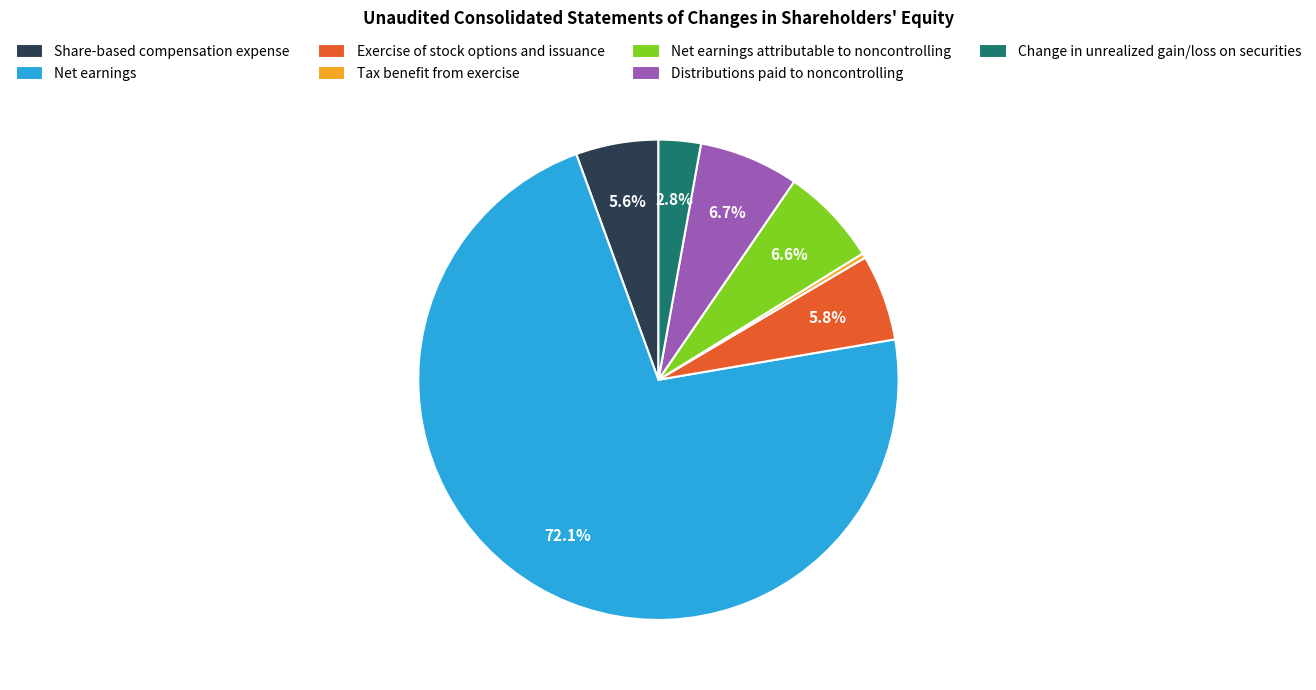

What portion of the pie excludes Net earnings attributable to noncontrolling?

93.4%